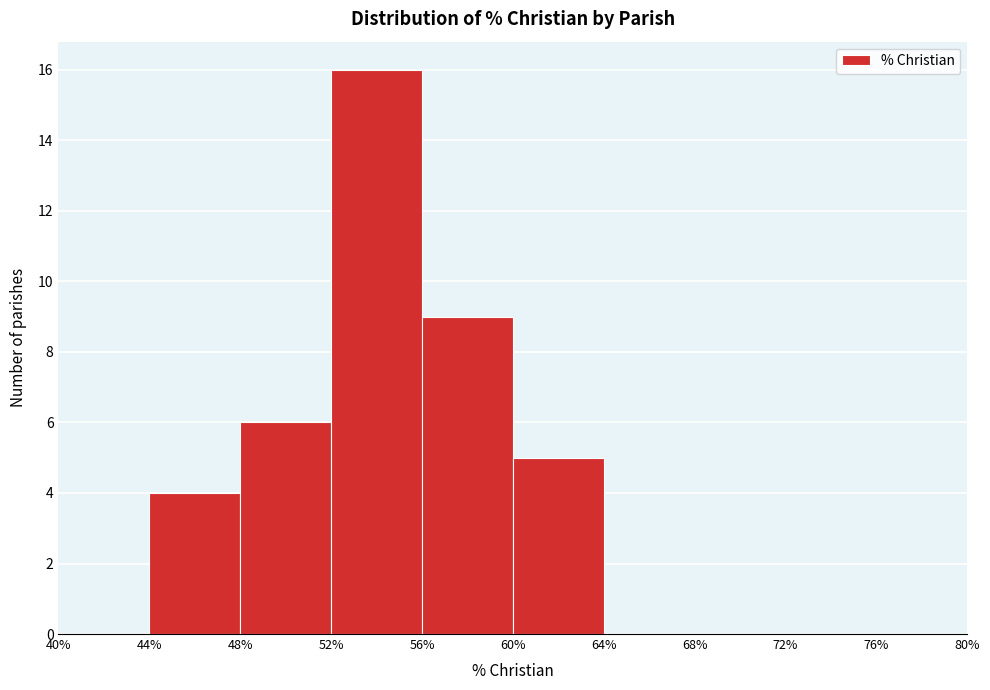

Over which range of the x-axis is the bar tallest?

52% to 56%